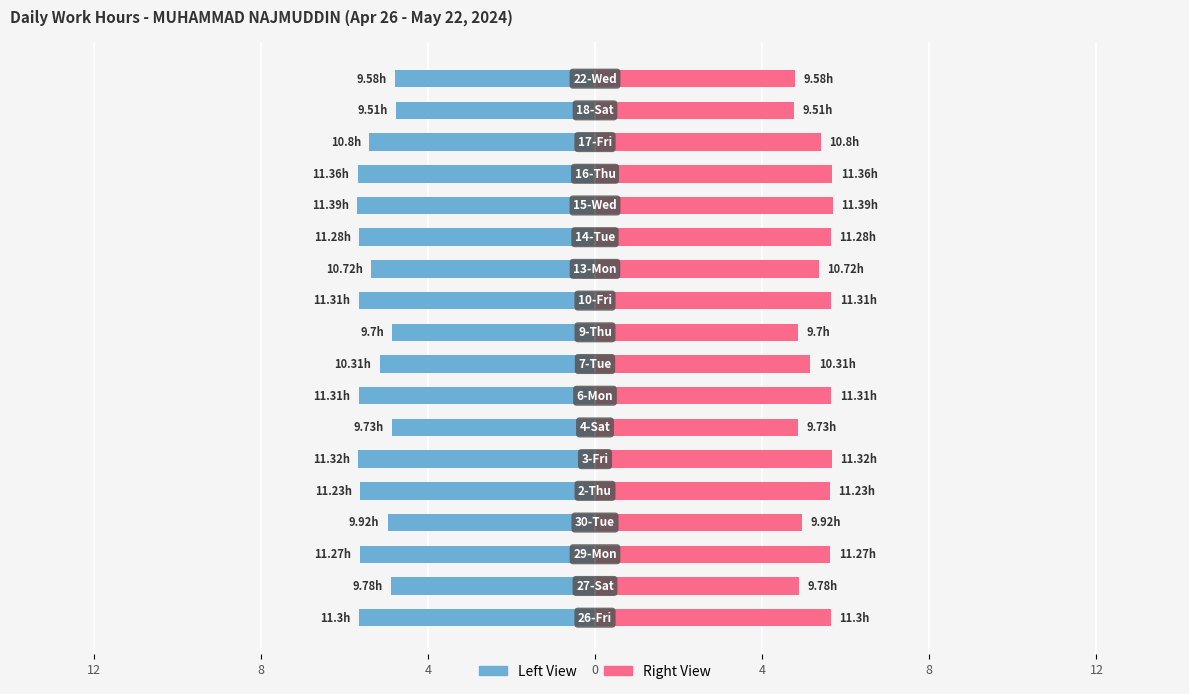

How many categories are shown in the chart?

18